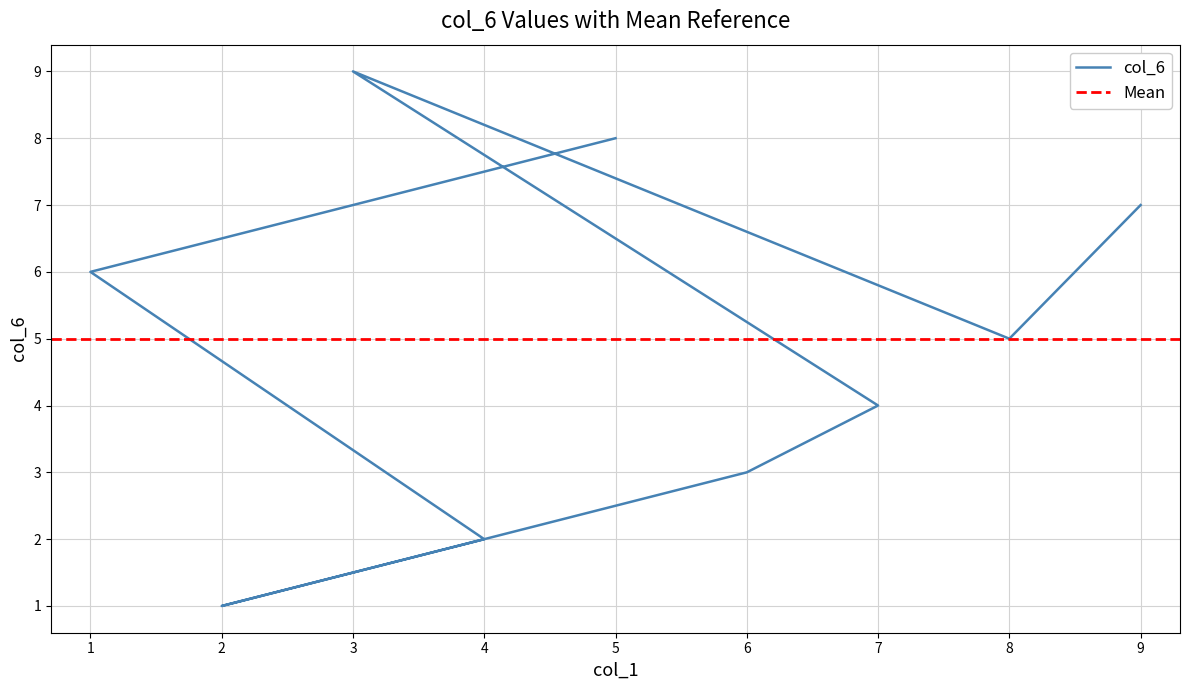

What is the difference between the maximum and minimum values in the col_9 series?

8